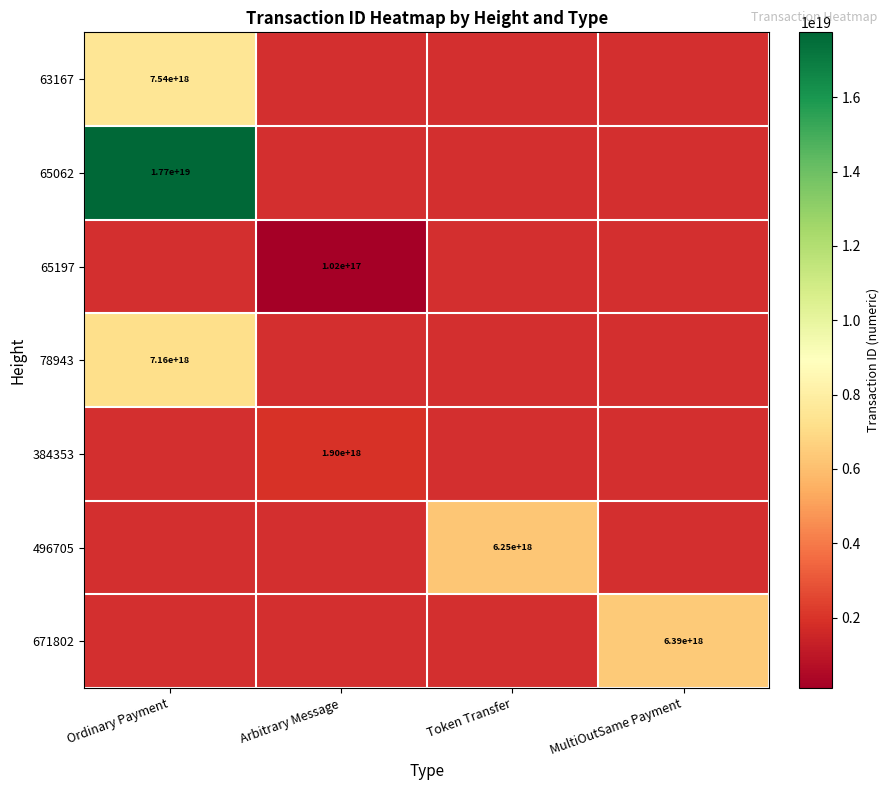

Is it true that 63167 equals 13097462994368309248.0 at Ordinary Payment?

False